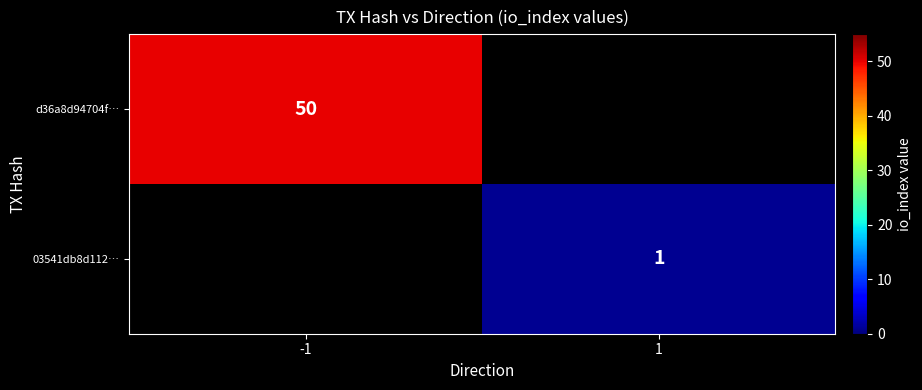

The value of 03541db8d112… at 1 is 0. True or false?

False